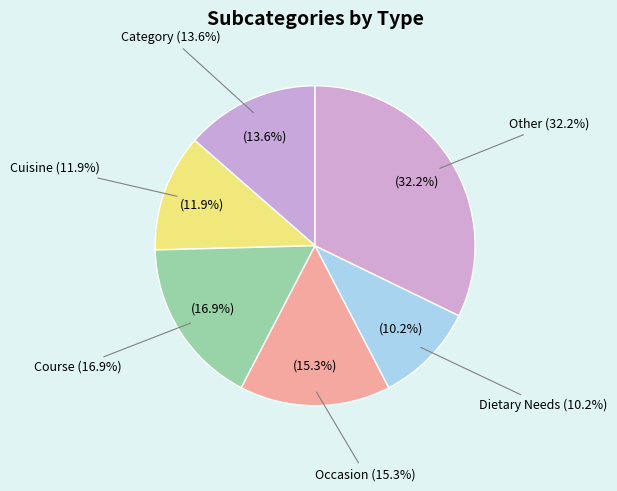

To the nearest percent, what is the difference between the Dietary Needs and Other slice percentages?

22%